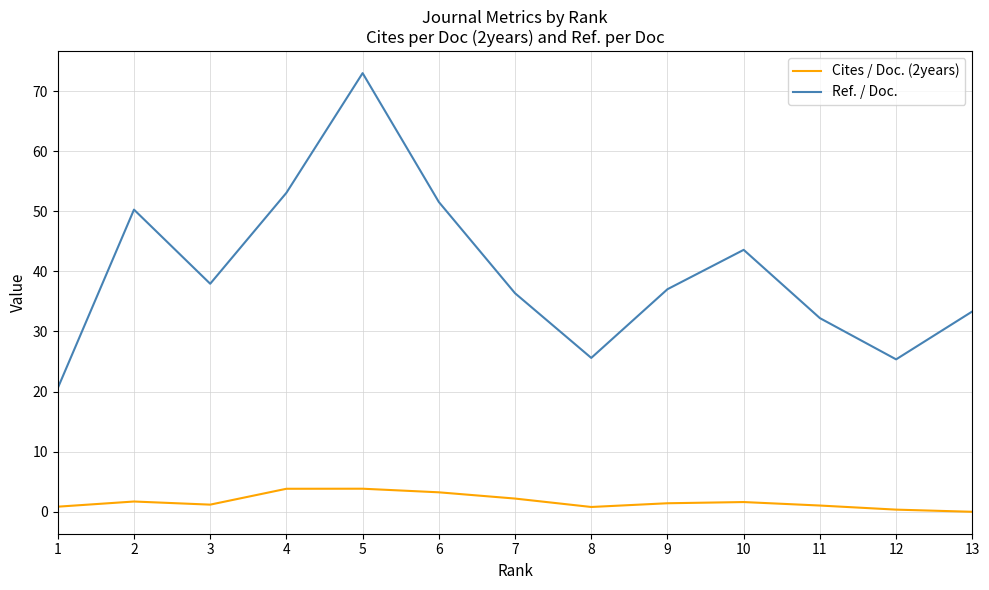

Which series has the largest range (max minus min)?

Ref. / Doc.